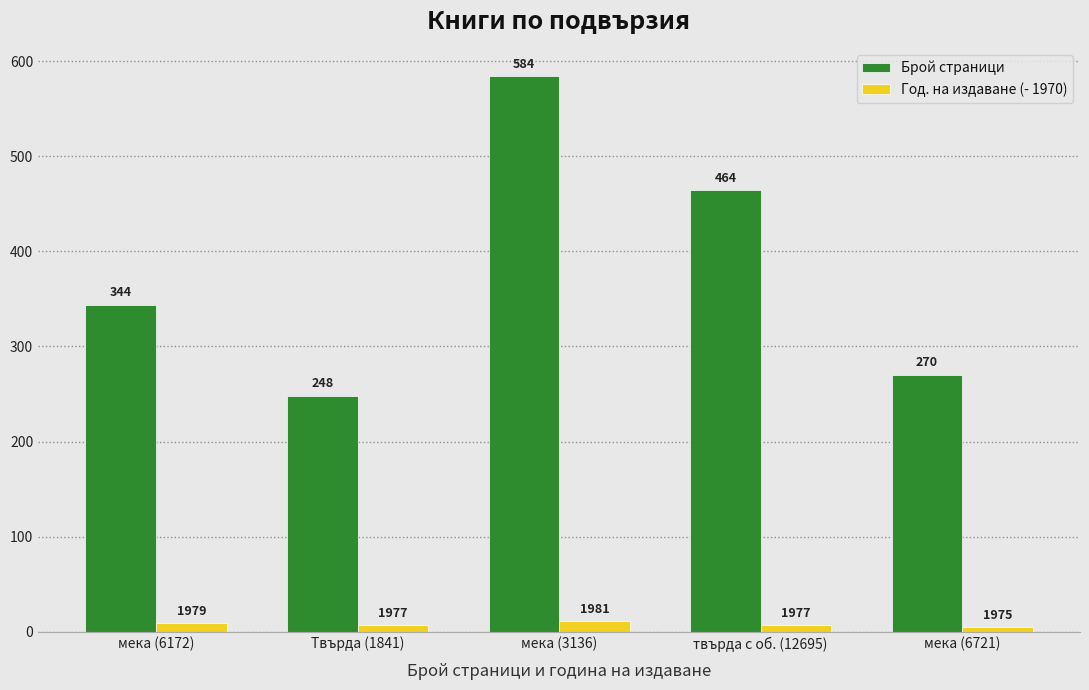

What is the difference between the maximum and minimum values in the Брой страници series?

336